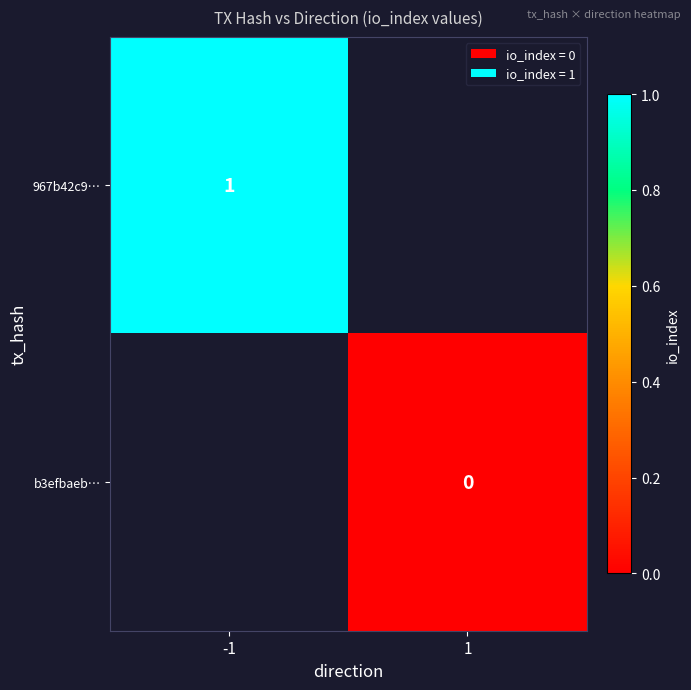

At how many categories does at least one series exceed 0?

1